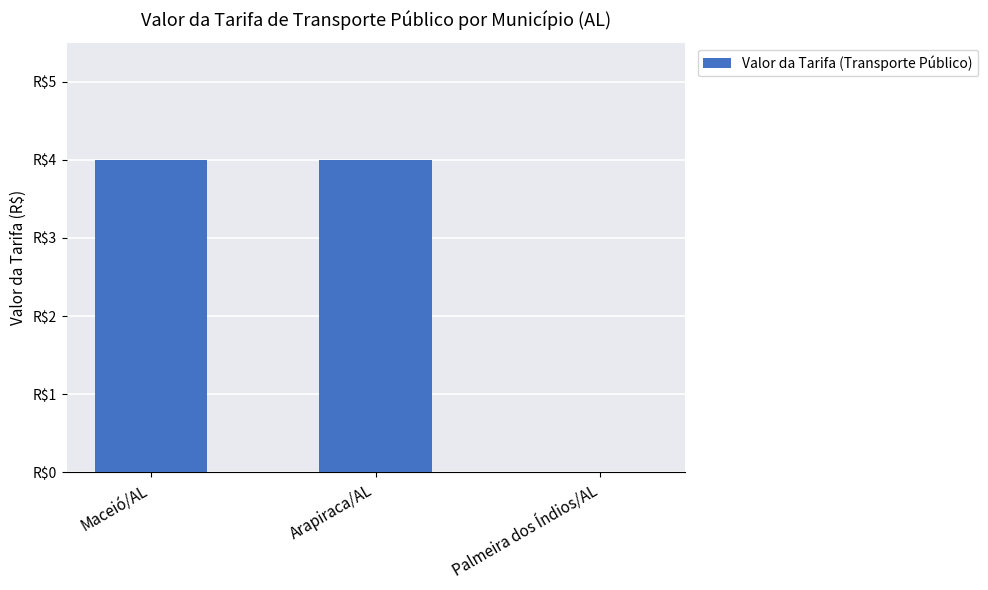

Reading right to left, what are all the values shown in this chart?

0	4	4